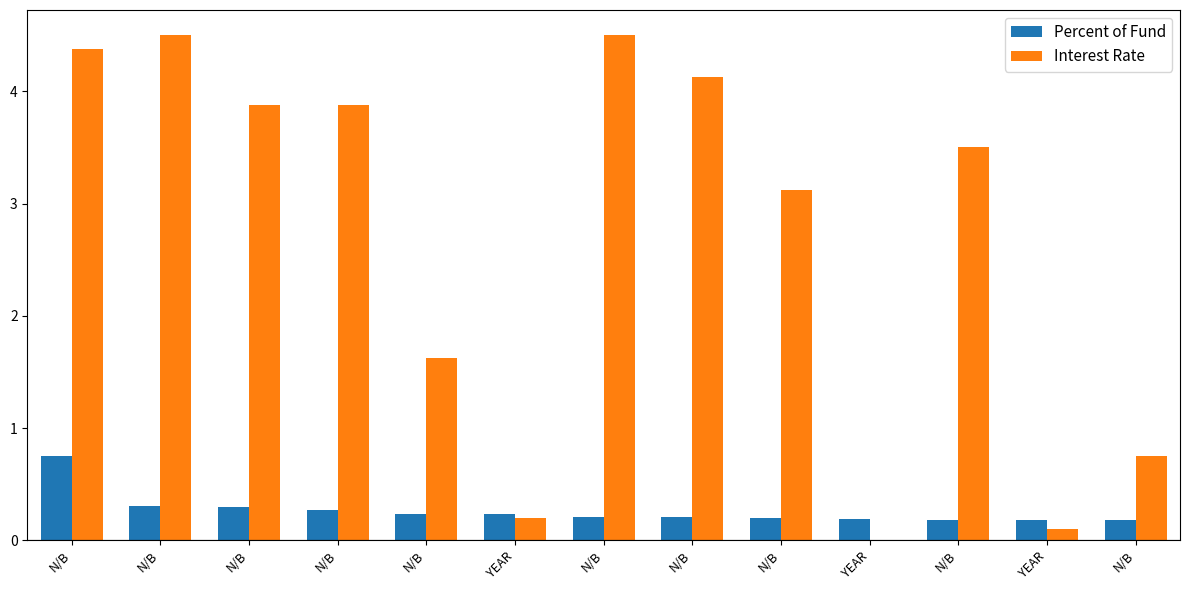

Which series has the widest spread of values?

Interest Rate